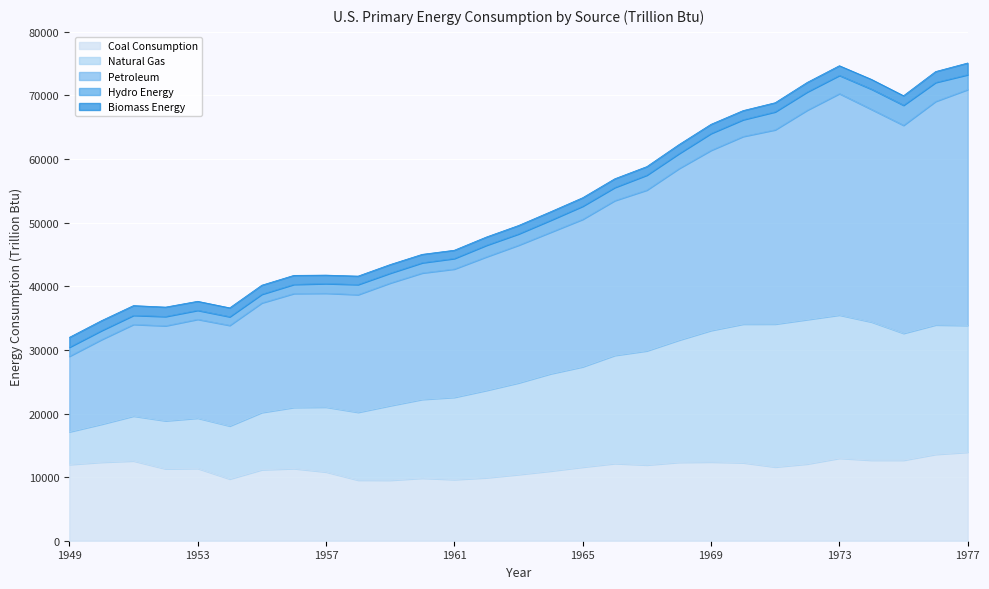

Which label corresponds to the smallest value in the chart?

1959